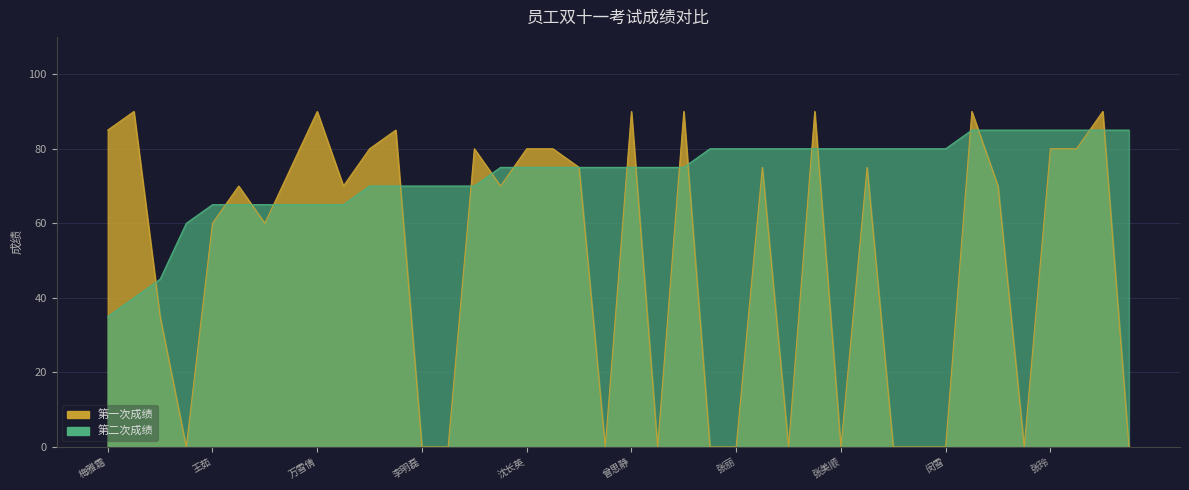

Rank the categories by 第二次成绩 value from highest to lowest.

曹娉, 熊琴, 陈会, 张玲, 何媛, 刘敏, 贾益娟, 王俊, 张丽, 邹东梅, 李昌梅, 李雪, 张美顺, 李阿其, 饶玉银, 陈蓉3, 闵雪, 甘俊莉, 沈长英, 李洋米, 廖欣雨, 胡康员, 曾思静, 韩启敏, 李桂芳, 姜孝杨, 孔慧玥, 李明磊, 李馨怡, 薛燕, 王茹, 刘娟, 杨晓毅, 周倩, 万雪倩, 易永红, 邓洁, 余济秀, 张阿几, 梅雅霜